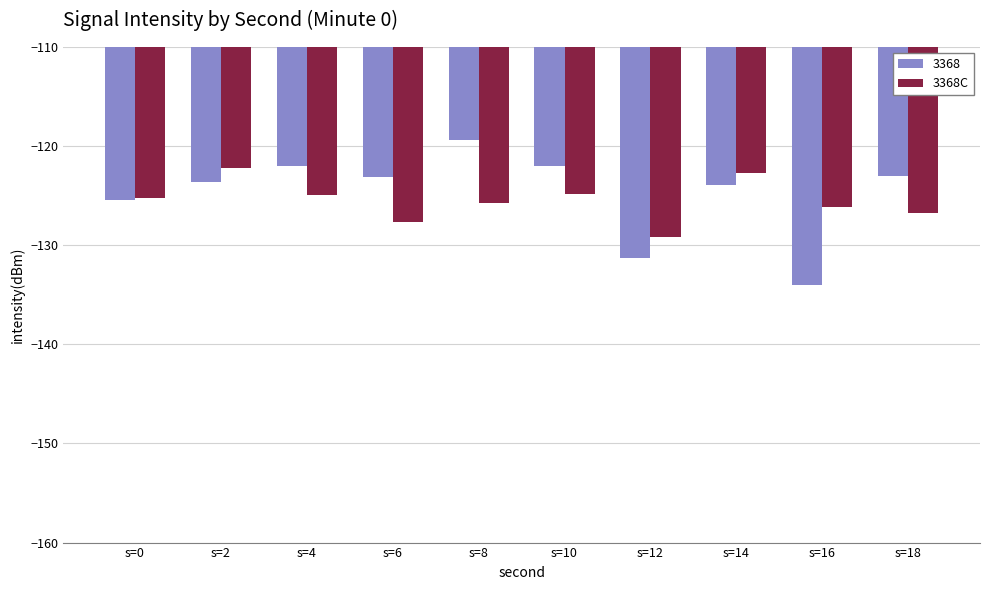

List the series in order of their peak value, highest first.

3368, 3368C